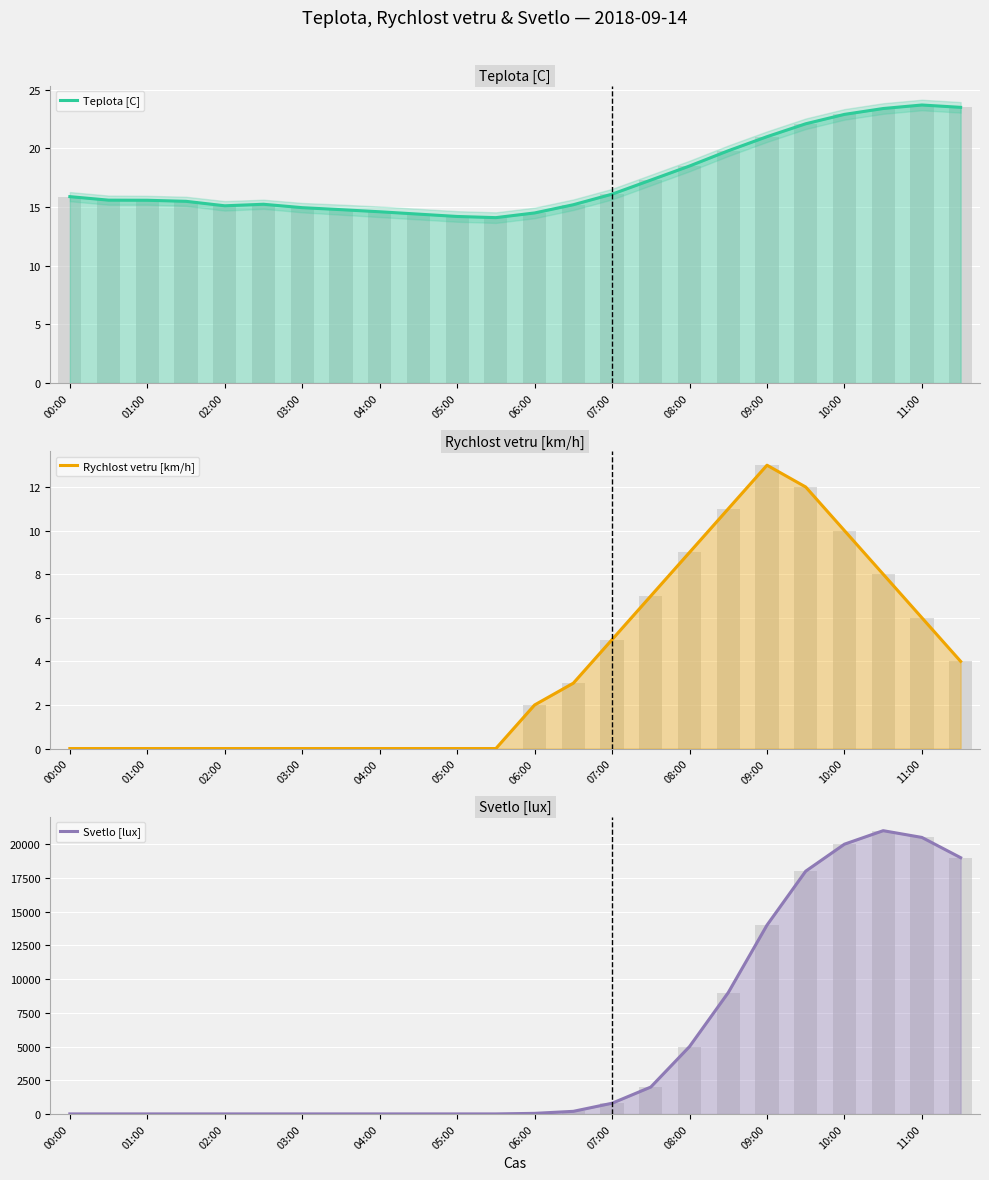

What is the spread (max minus min) of values at 10:00?

19990.0